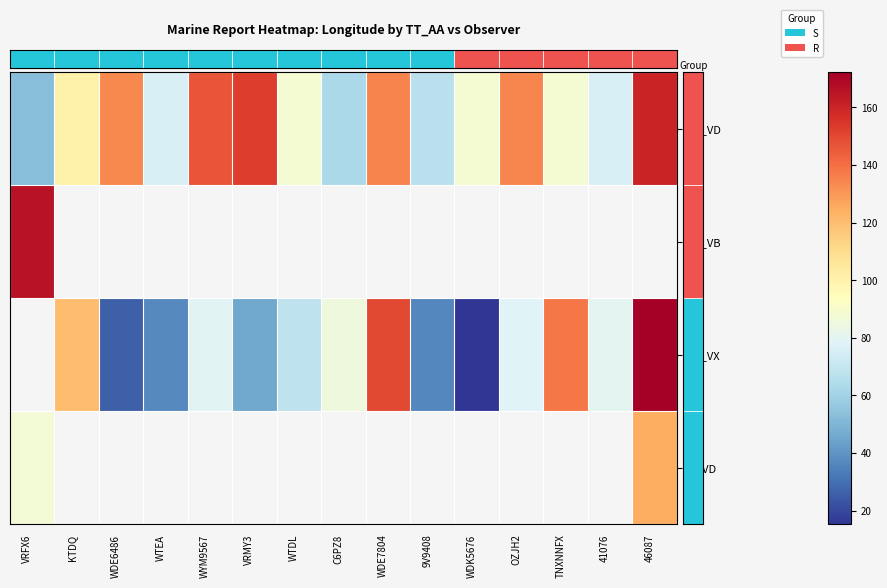

What is the sum of all row_0 values?

1564.4